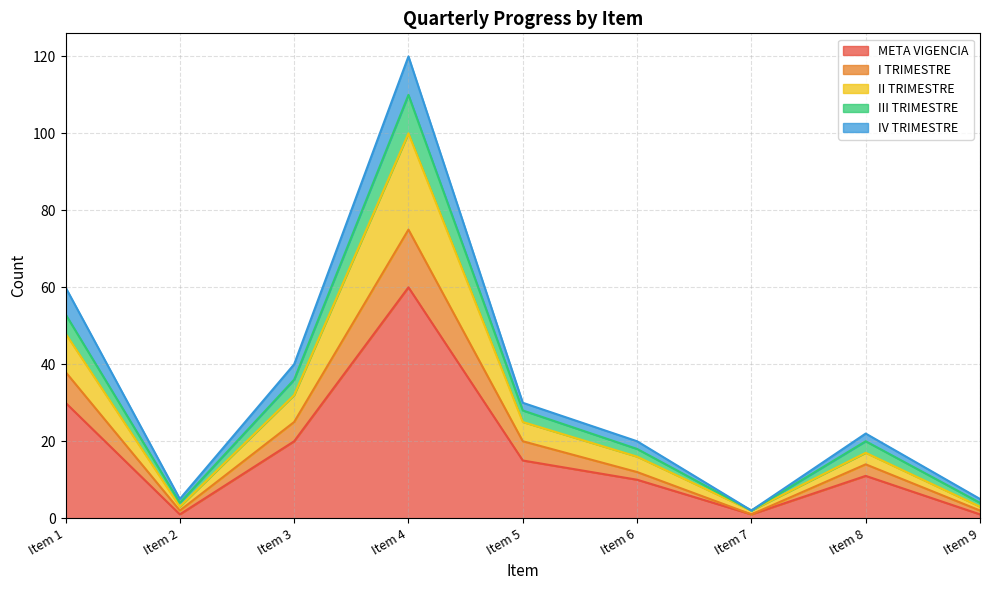

How many interior local valleys does the II TRIMESTRE series have?

2